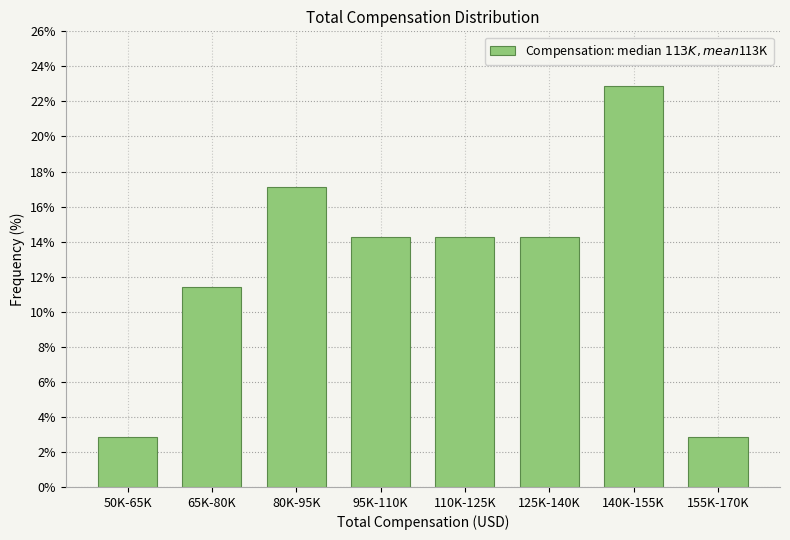

Reading right to left, what are all the values shown in this chart?

155K-170K=2.9	140K-155K=22.9	125K-140K=14.3	110K-125K=14.3	95K-110K=14.3	80K-95K=17.1	65K-80K=11.4	50K-65K=2.9